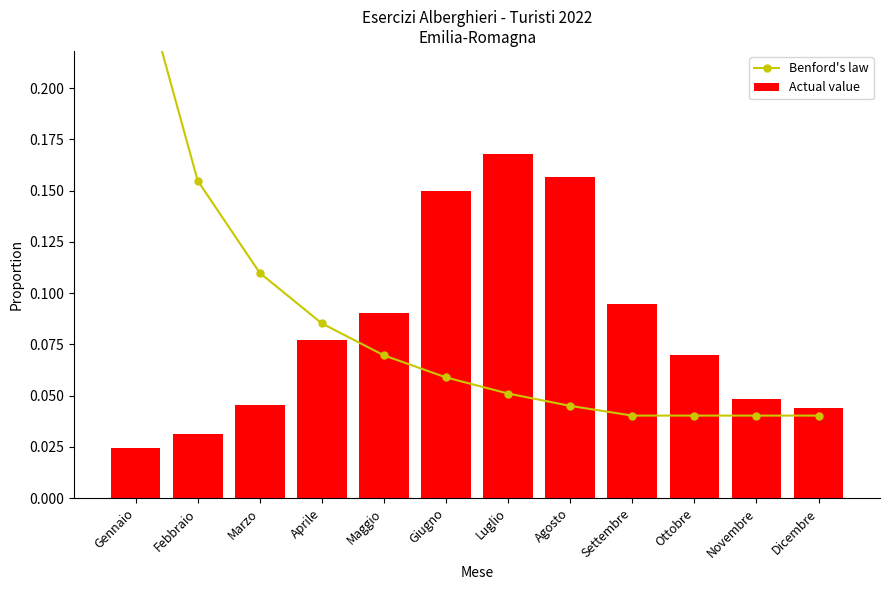

The Actual value series shows 0.0 at Maggio. True or false?

False